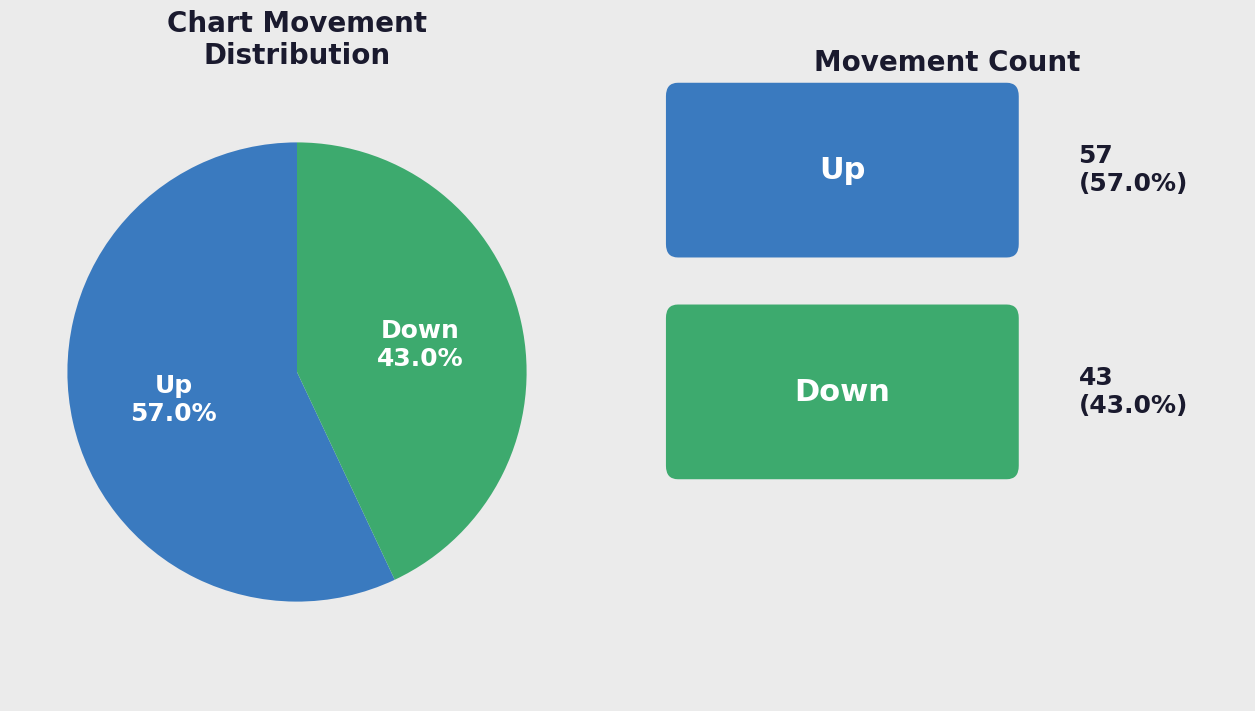

Does any single category account for the majority?

Yes